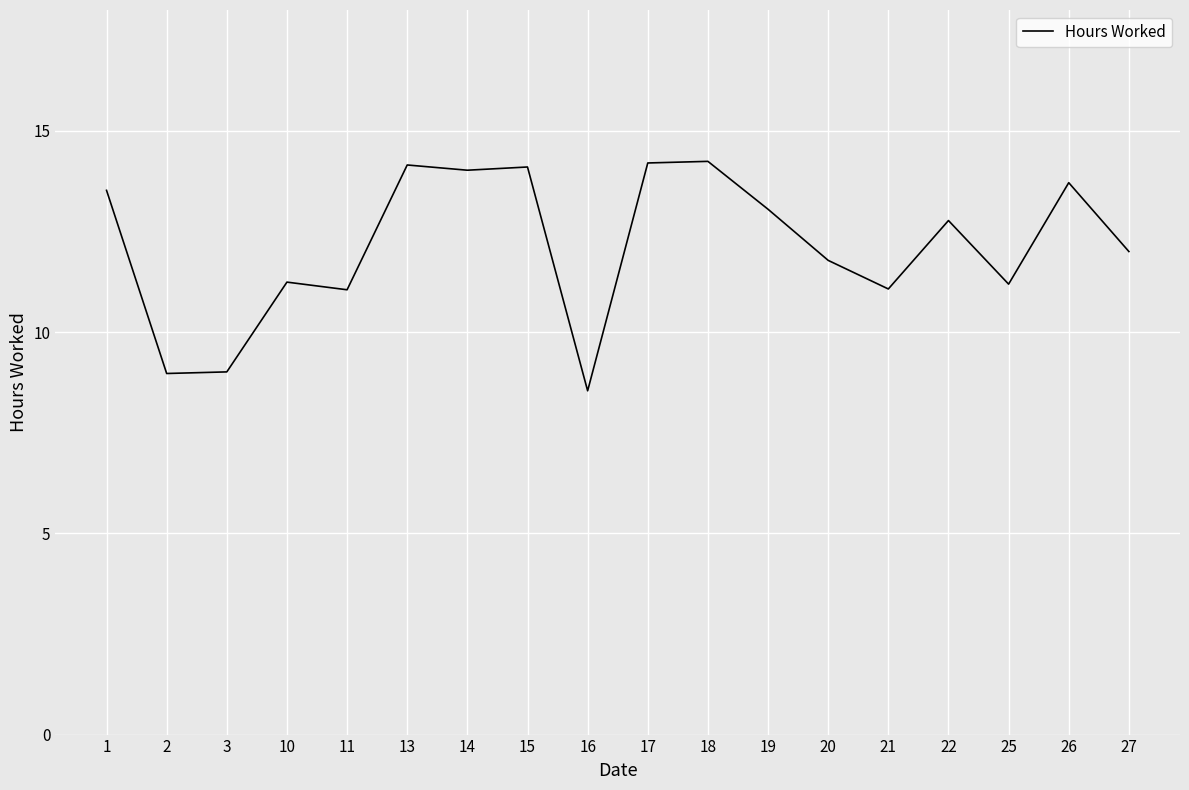

The chart shows a value of 9.5 at 13. True or false?

False